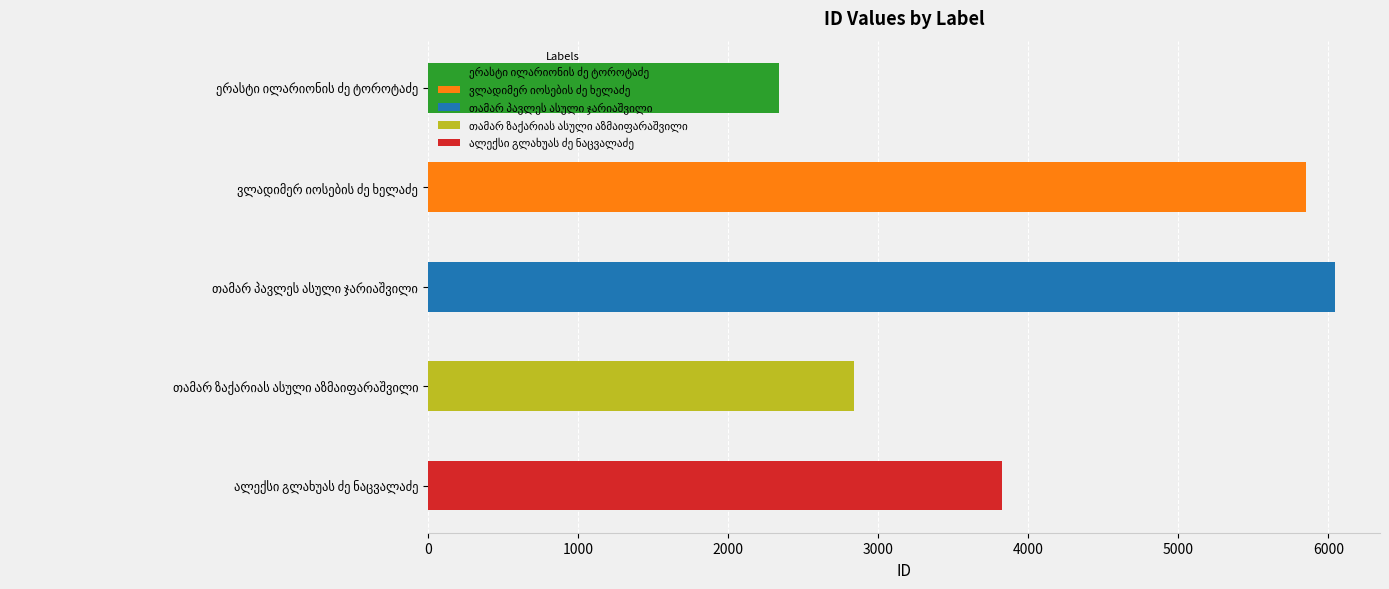

Reading left to right, list all the values displayed in this chart.

ერასტი ილარიონის ძე ტოროტაძე=2342	ვლადიმერ იოსების ძე ხელაძე=5849	თამარ პავლეს ასული ჯარიაშვილი=6042	თამარ ზაქარიას ასული აზმაიფარაშვილი=2836	ალექსი გლახუას ძე ნაცვალაძე=3823